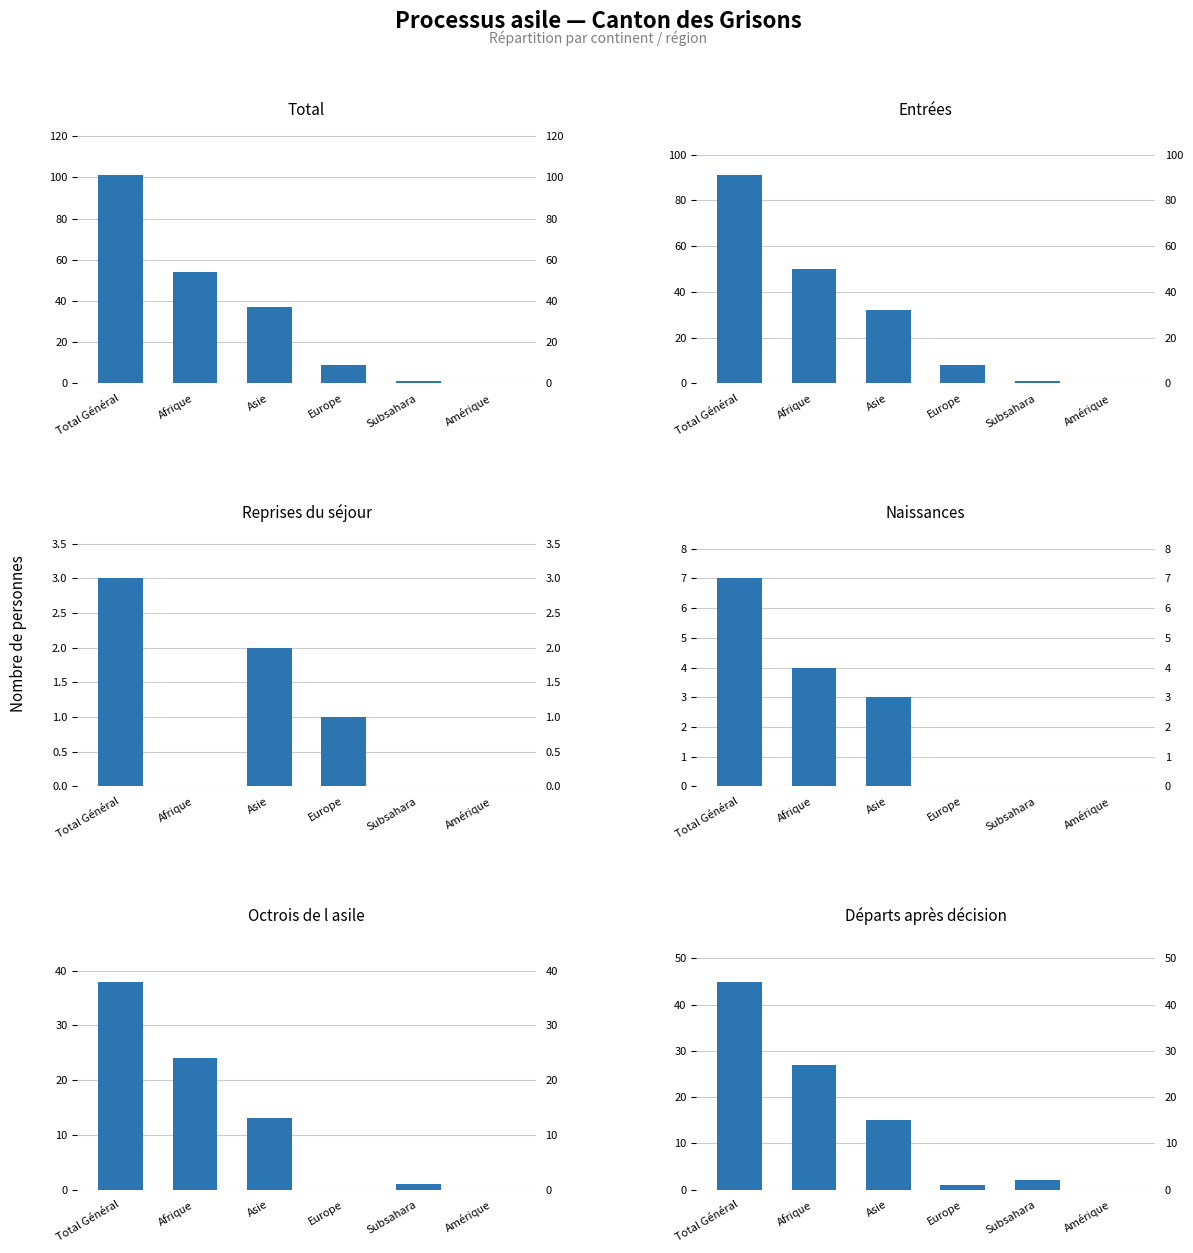

Is it true that Reprises du séjour equals 2 at Subsahara?

False